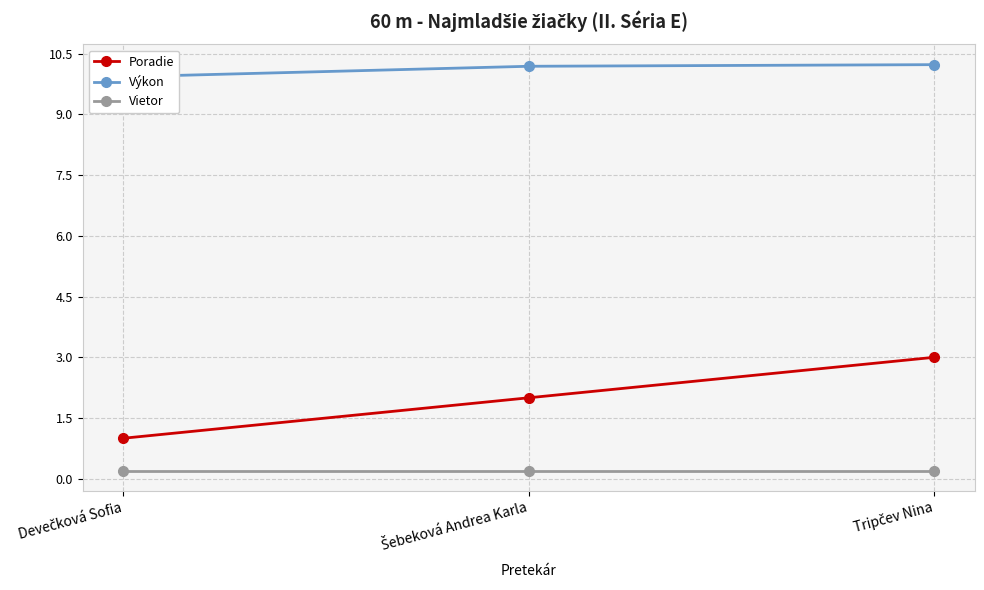

The Vietor series shows 0.2 at Tripčev Nina. True or false?

True